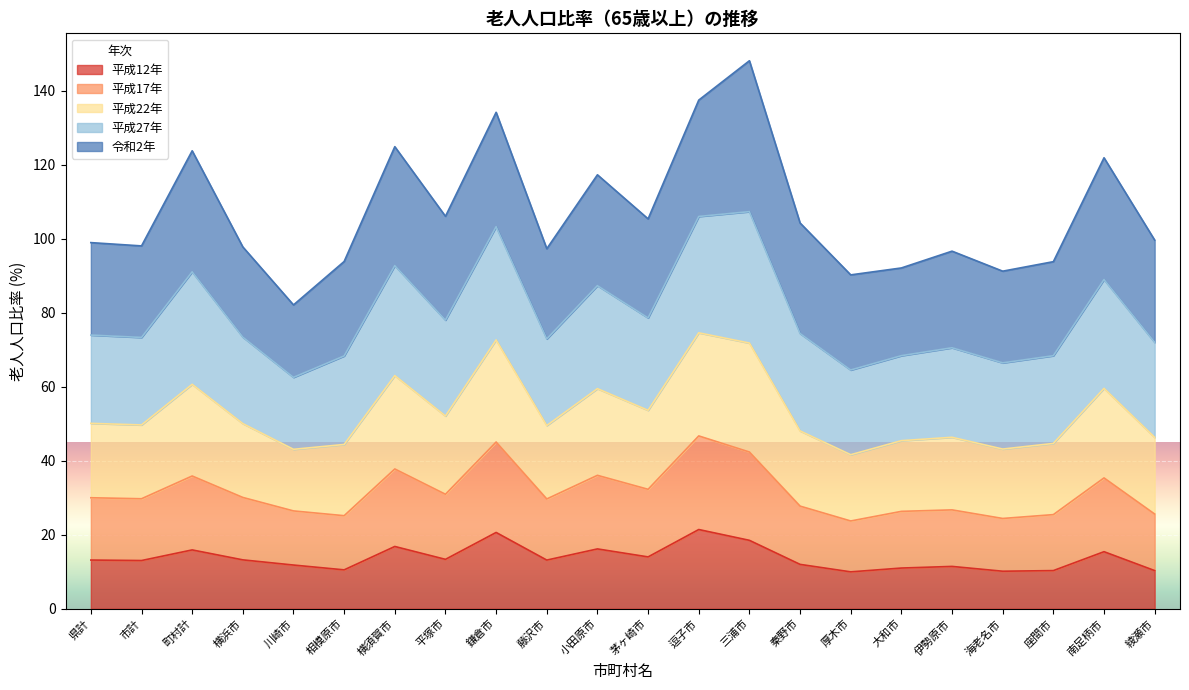

What is the value of the 平成12年 point at the 16th from the left?

10.0